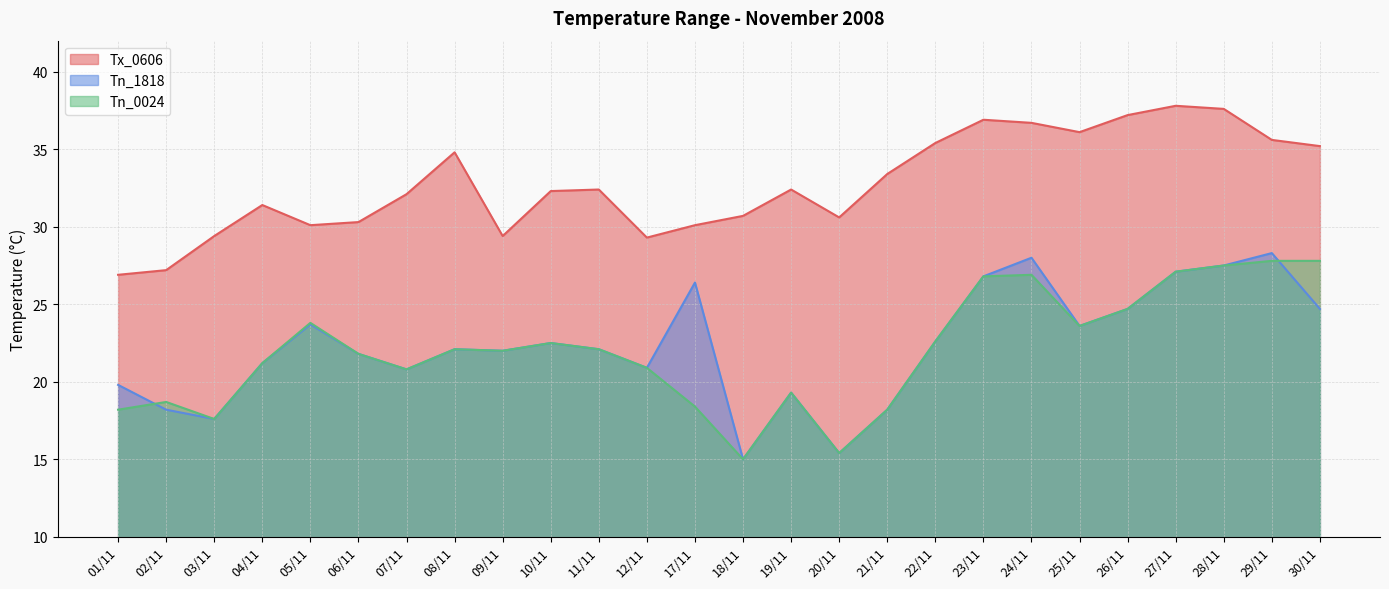

At which category is the sum across all series the highest?

28/11